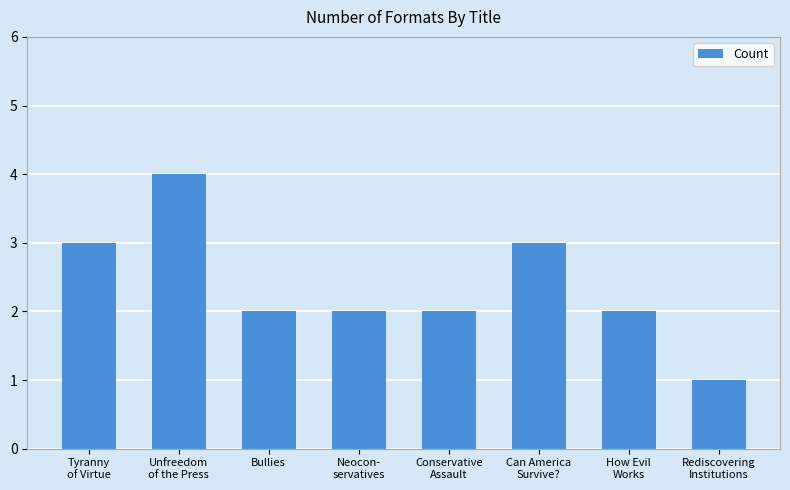

The value at Unfreedom
of the Press is 6. True or false?

False